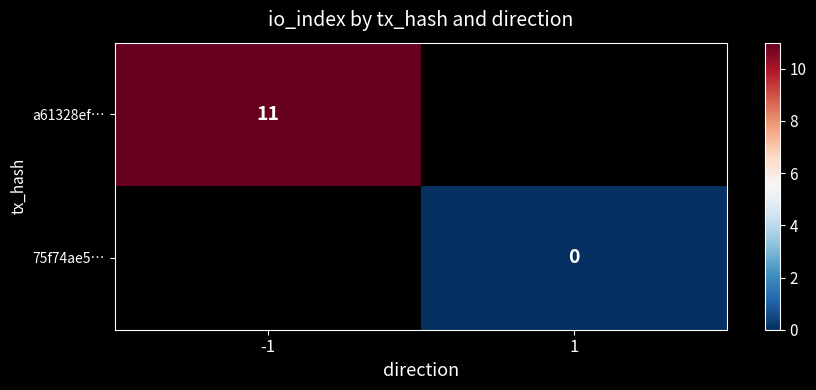

Is it true that a61328ef… equals 11 at -1?

True